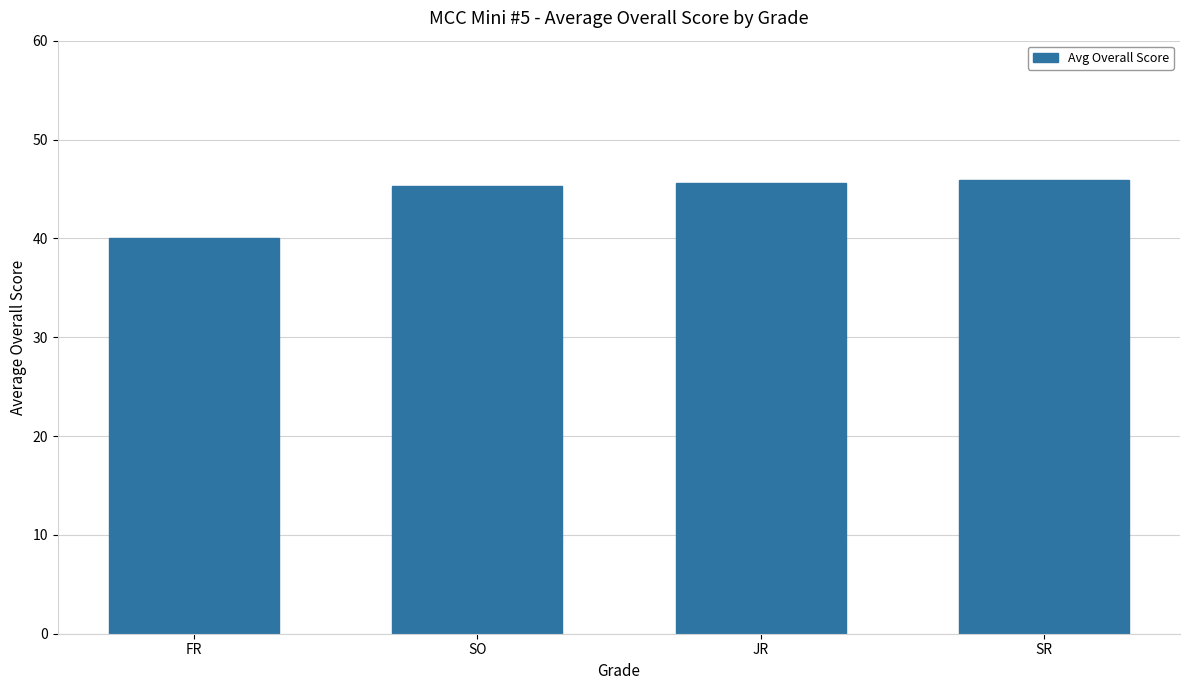

What is the sum of the values at SO and SR?

91.2